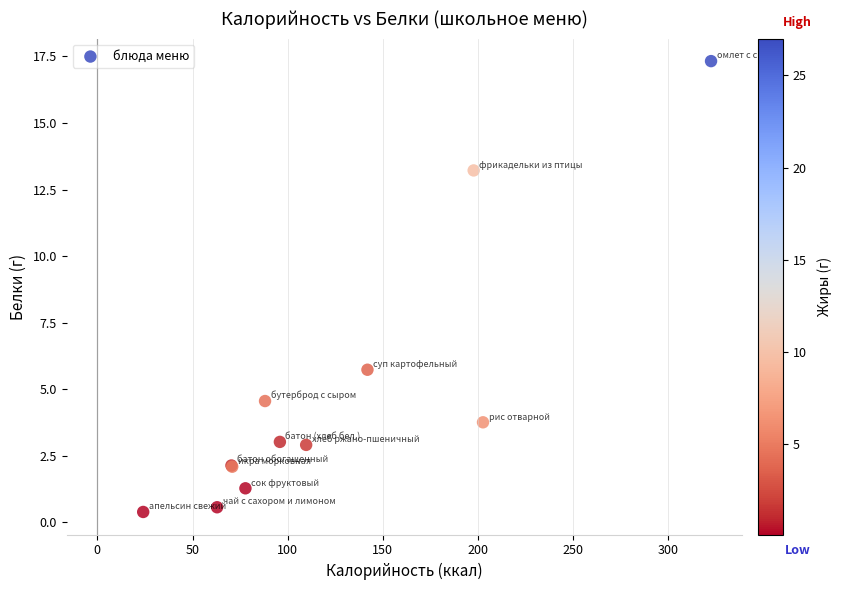

What Y value in the scatter plot is closest to 8?

5.7